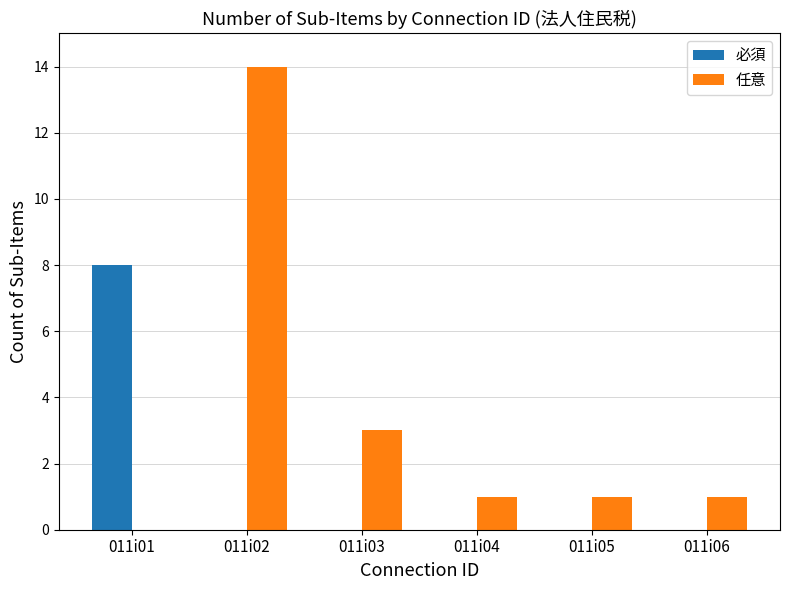

Between 011i03 and 011i06, which series saw the biggest shift?

任意